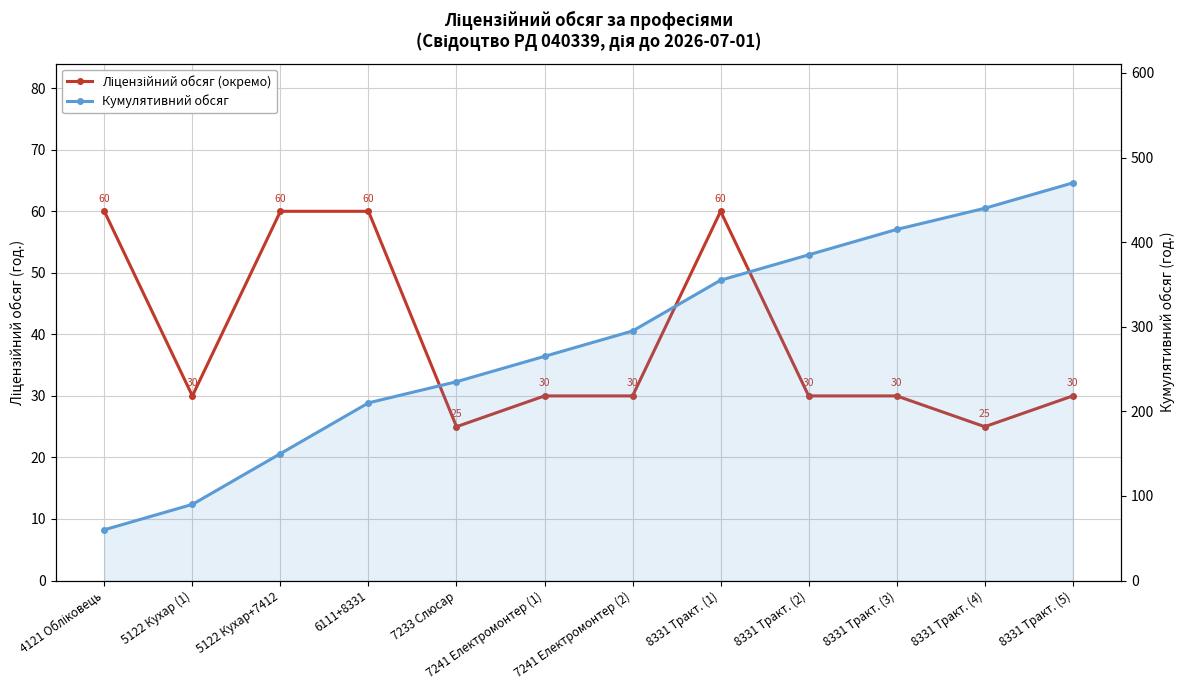

Where is Кумулятивний обсяг nearest to the value 265?

7241 Електромонтер (1)